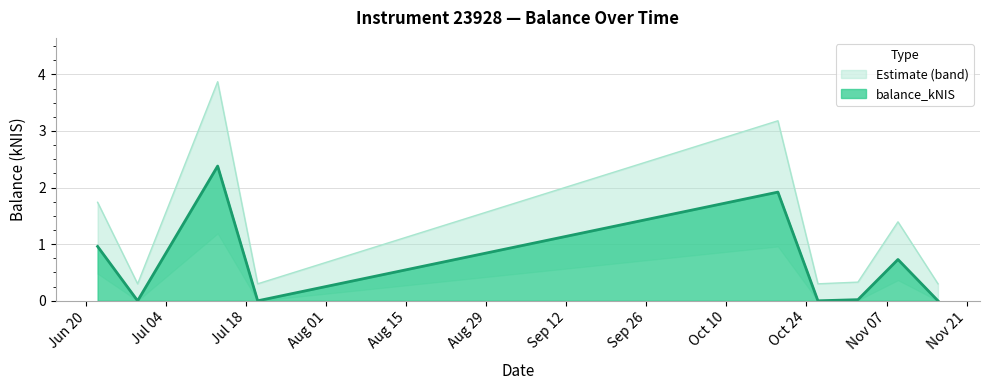

List the labels in order of value, largest first.

2023-07-13, 2023-10-19, 2023-06-22, 2023-11-09, 2023-11-02, 2023-06-29, 2023-07-20, 2023-10-26, 2023-11-16